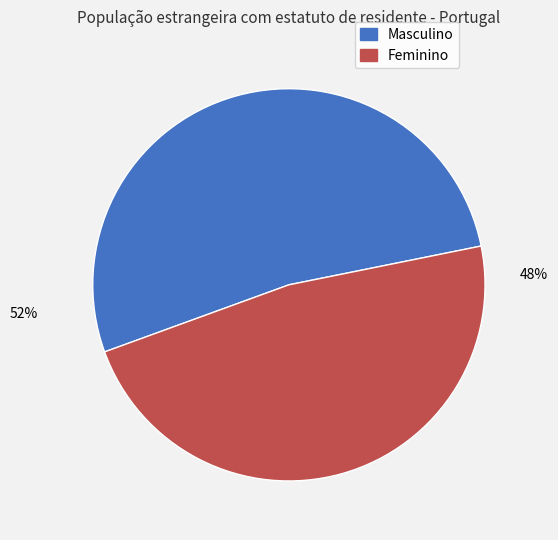

What is the largest slice in the pie chart?

Masculino